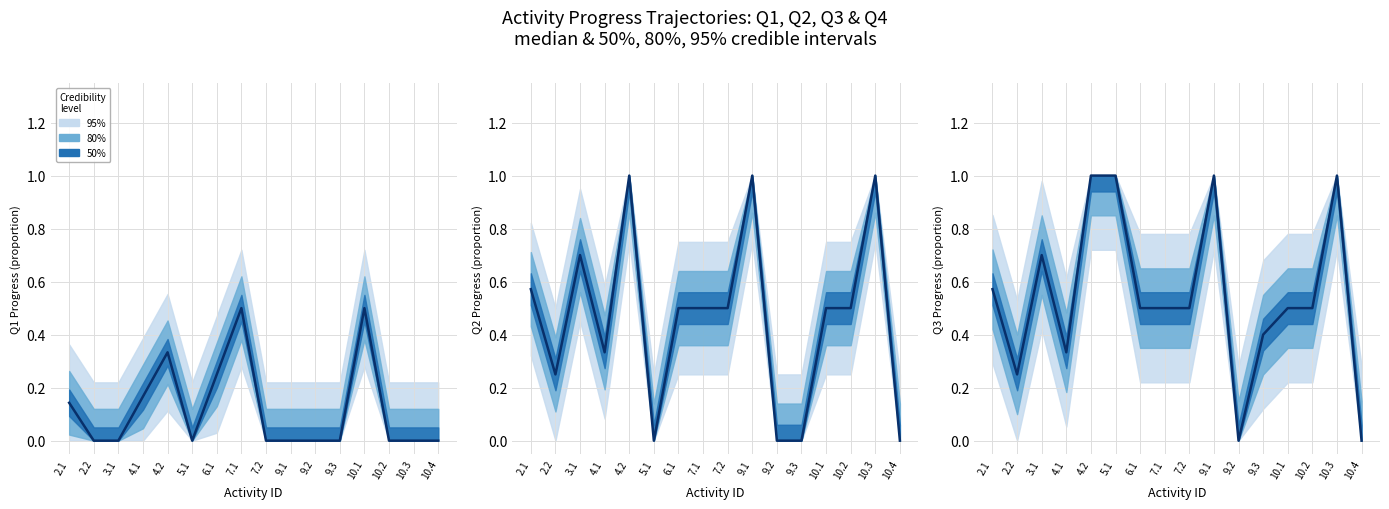

How many points are lower than both their immediate neighbors (excluding endpoints)?

3